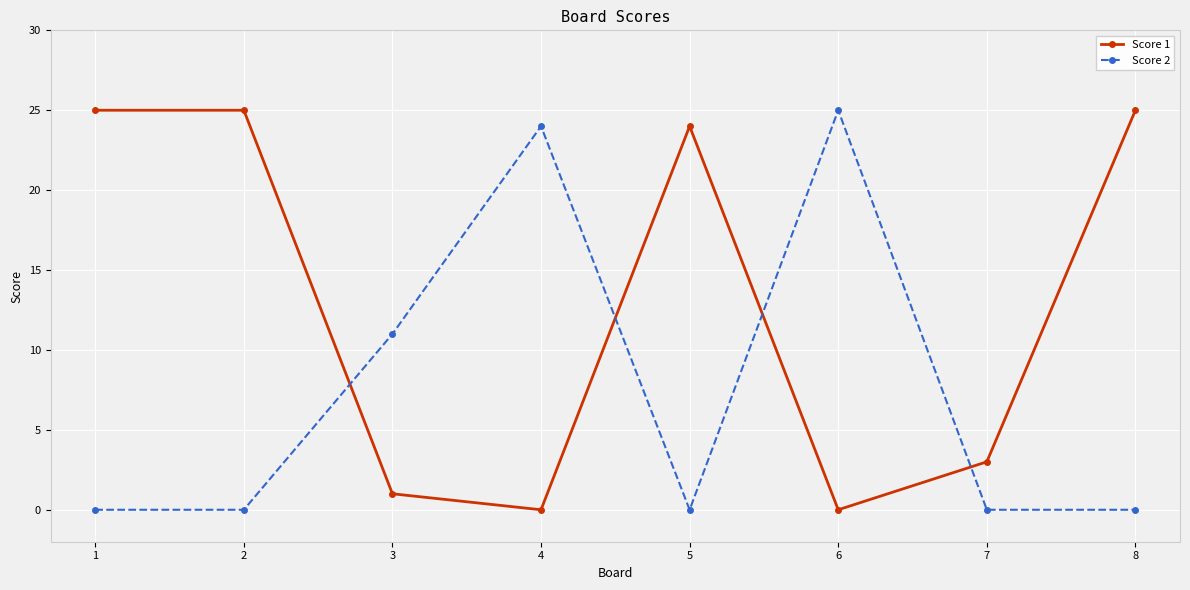

Is the value of Score 2 at 5 greater than the value of Score 1 at 8?

No